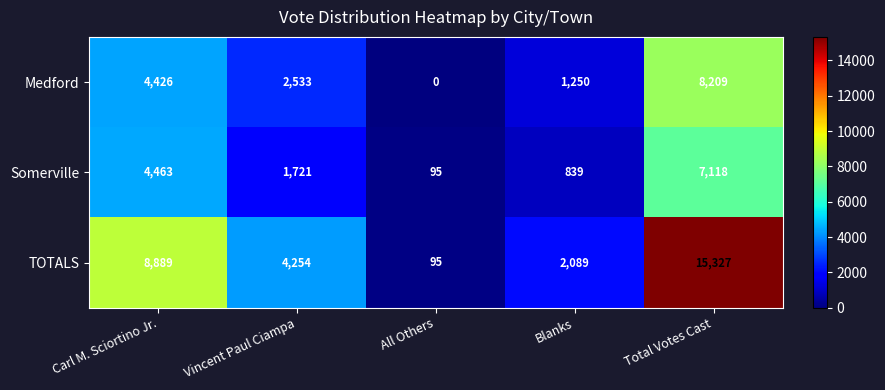

Reading right to left, what are all the values shown in this chart?

Medford: Total Votes Cast=8209	Blanks=1250	All Others=0	Vincent Paul Ciampa=2533	Carl M. Sciortino Jr.=4426
Somerville: Total Votes Cast=7118	Blanks=839	All Others=95	Vincent Paul Ciampa=1721	Carl M. Sciortino Jr.=4463
TOTALS: Total Votes Cast=15327	Blanks=2089	All Others=95	Vincent Paul Ciampa=4254	Carl M. Sciortino Jr.=8889